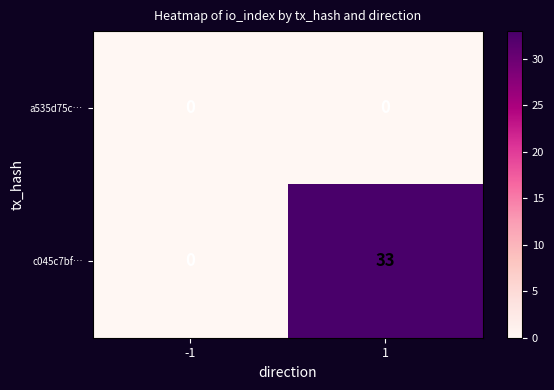

The value of a535d75c… at 1 is 0. True or false?

True